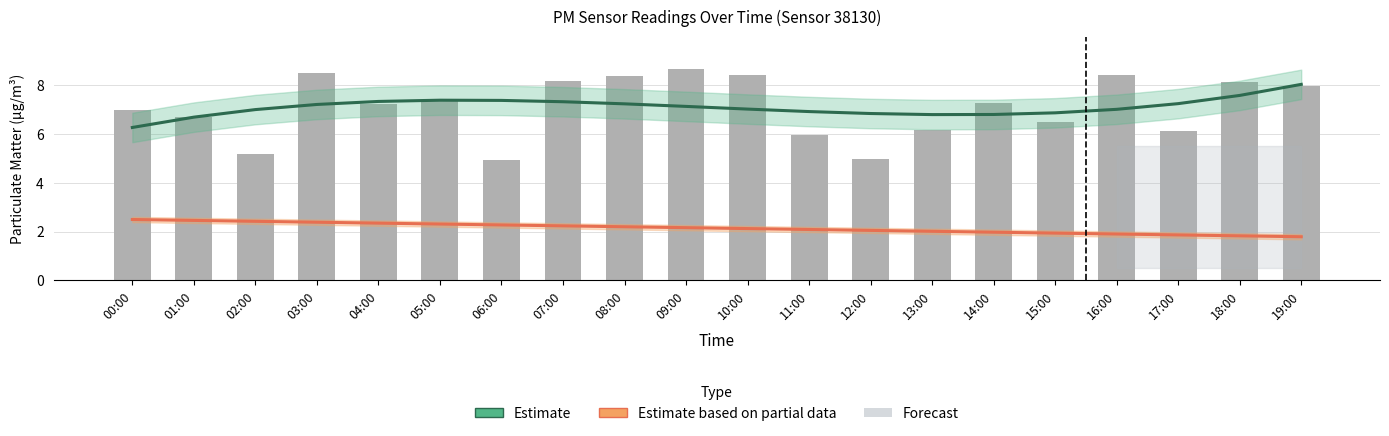

Which has a higher value, 11:00 or 08:00?

08:00